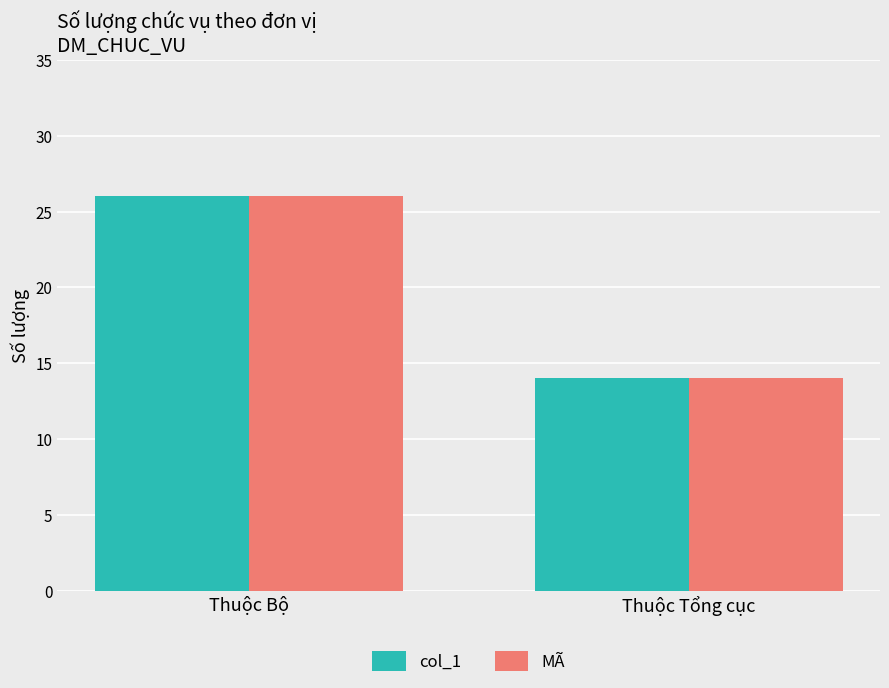

True or false: col_1 has a value of 26 at Thuộc Bộ.

True